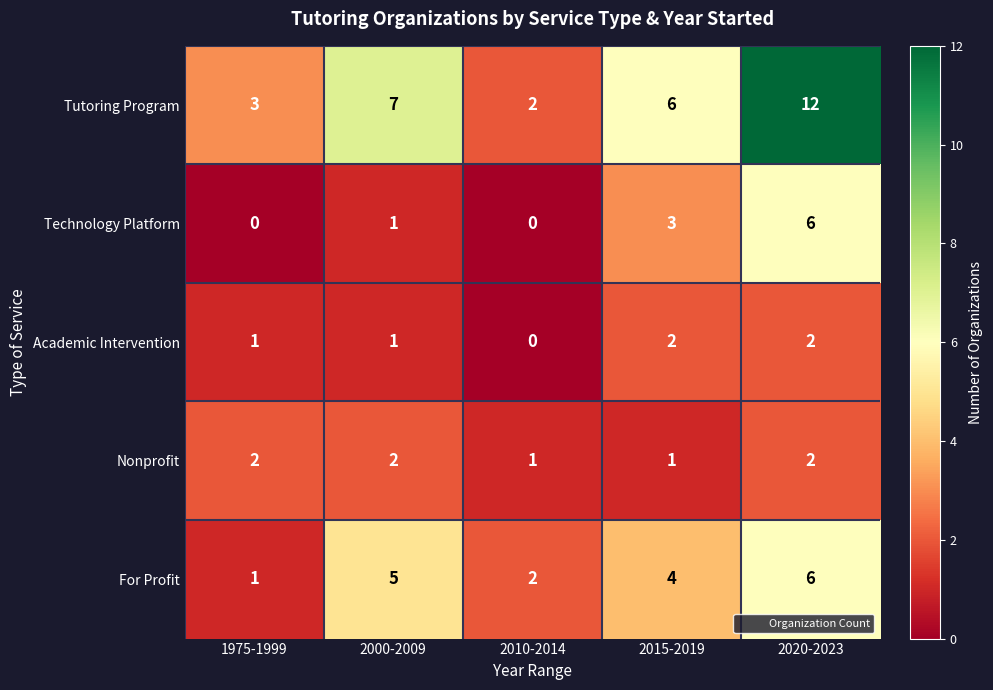

Reading left to right, transcribe all the data shown in this chart.

Tutoring Program: 1975-1999=3	2000-2009=7	2010-2014=2	2015-2019=6	2020-2023=12
Technology Platform: 1975-1999=0	2000-2009=1	2010-2014=0	2015-2019=3	2020-2023=6
Academic Intervention: 1975-1999=1	2000-2009=1	2010-2014=0	2015-2019=2	2020-2023=2
Nonprofit: 1975-1999=2	2000-2009=2	2010-2014=1	2015-2019=1	2020-2023=2
For Profit: 1975-1999=1	2000-2009=5	2010-2014=2	2015-2019=4	2020-2023=6